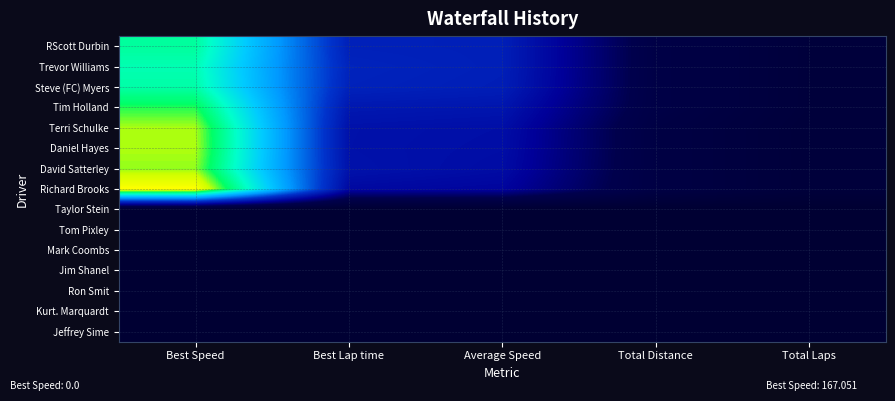

Between Average Speed and Best Lap time, which is larger?

Best Lap time